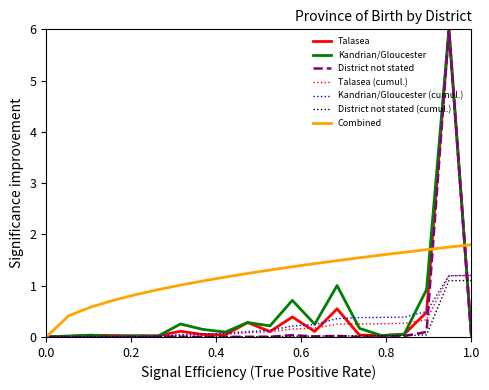

How many categories are shown in the chart?

20